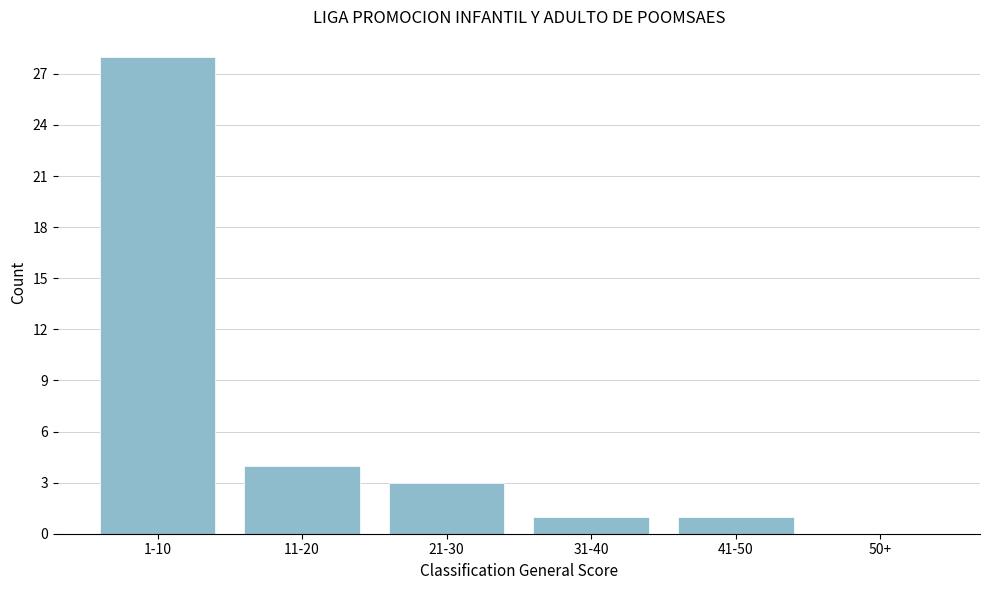

Reading left to right, what are all the values shown in this chart?

1-10=28	11-20=4	21-30=3	31-40=1	41-50=1	50+=0